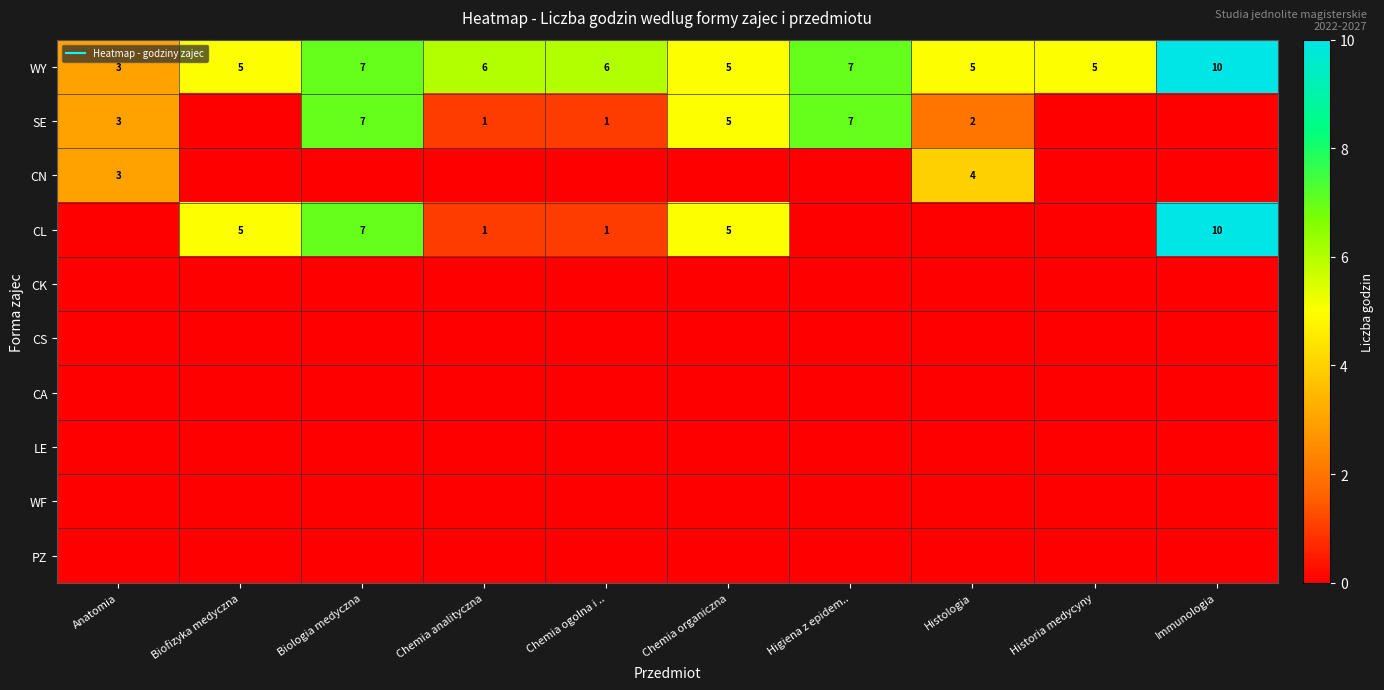

At which label does PZ reach its minimum?

Anatomia